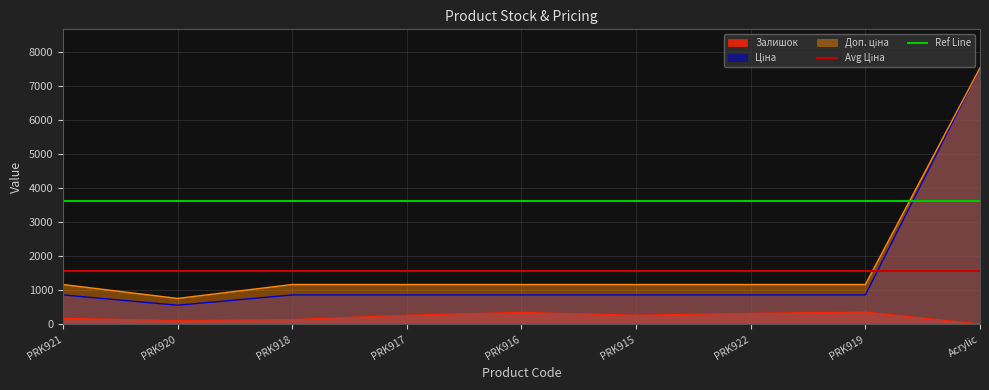

What is the maximum value for Залишок?

362.0